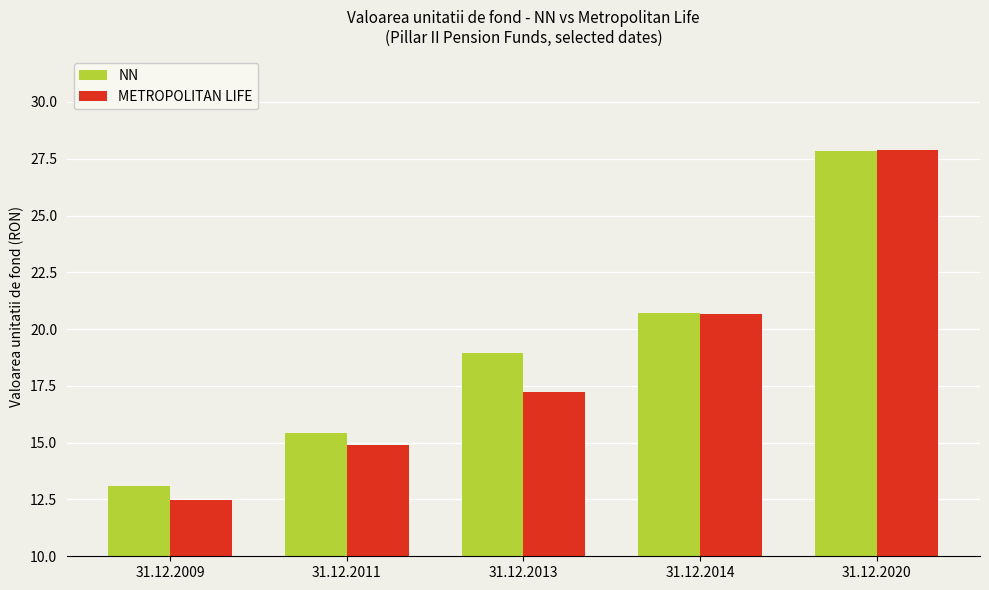

True or false: METROPOLITAN LIFE has a value of 24.2 at 31.12.2013.

False